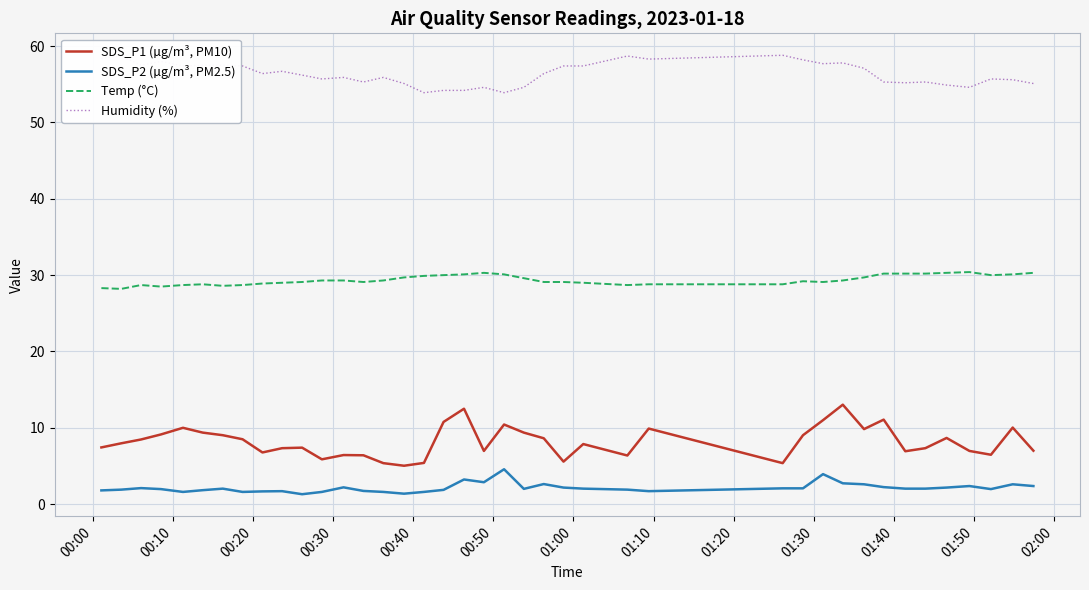

List the series in order of their peak value, highest first.

Humidity (%), Temp (°C), SDS_P1 (µg/m³, PM10), SDS_P2 (µg/m³, PM2.5)